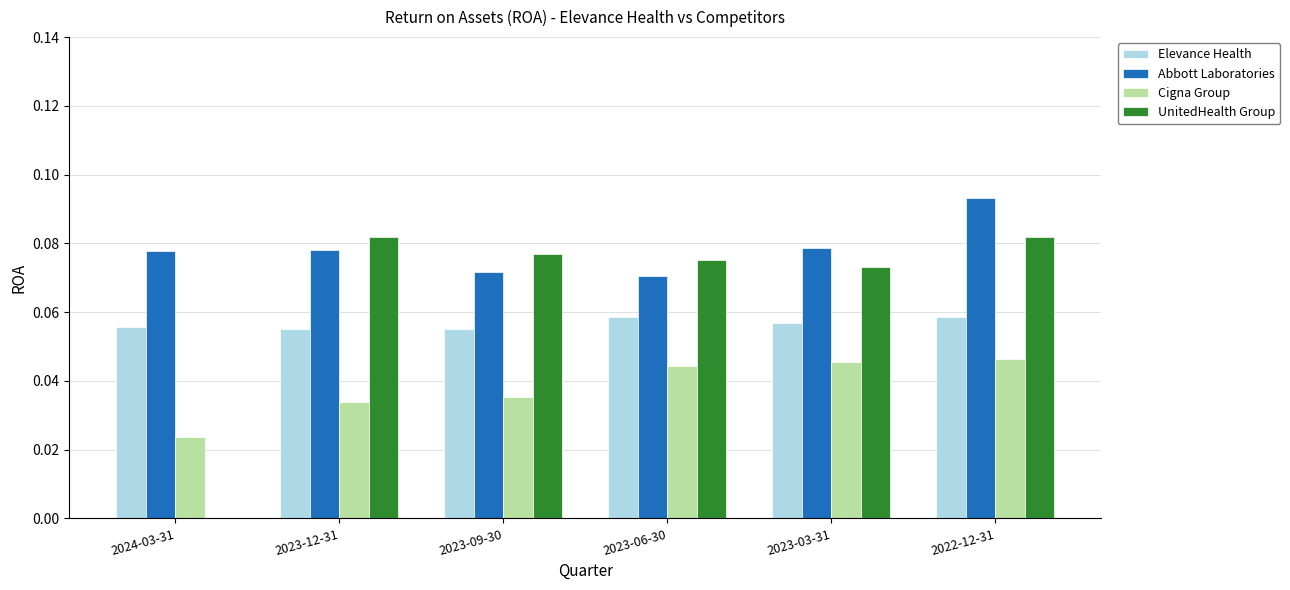

True or false: UnitedHealth Group has a value of 0.1 at 2024-03-31.

False